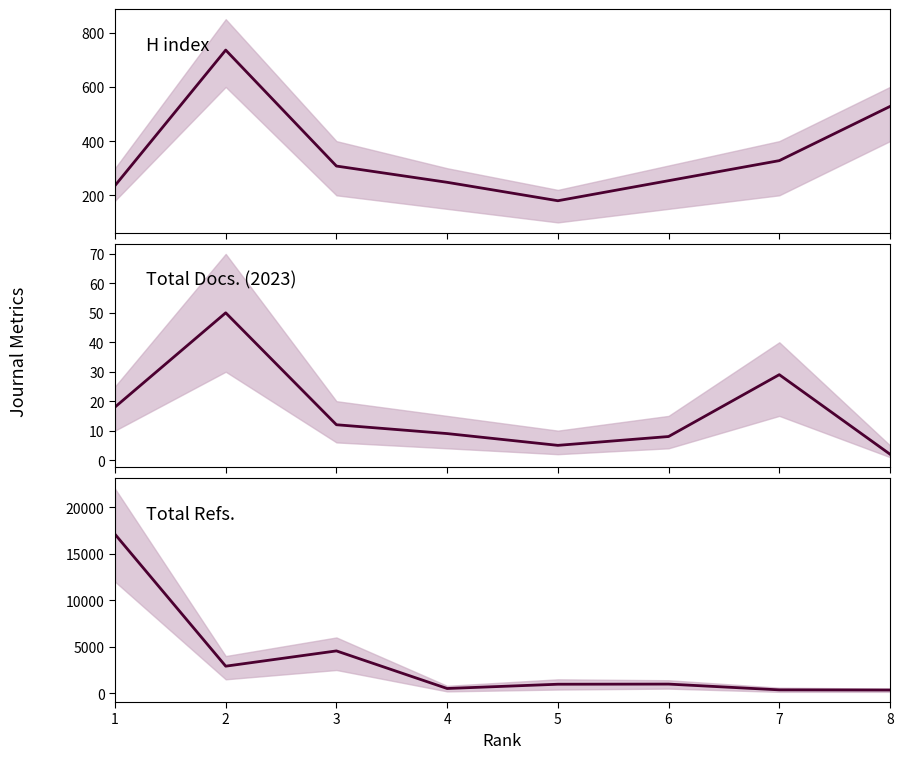

What are all the series names shown in the legend?

H index, Total Docs. (2023), Total Refs.